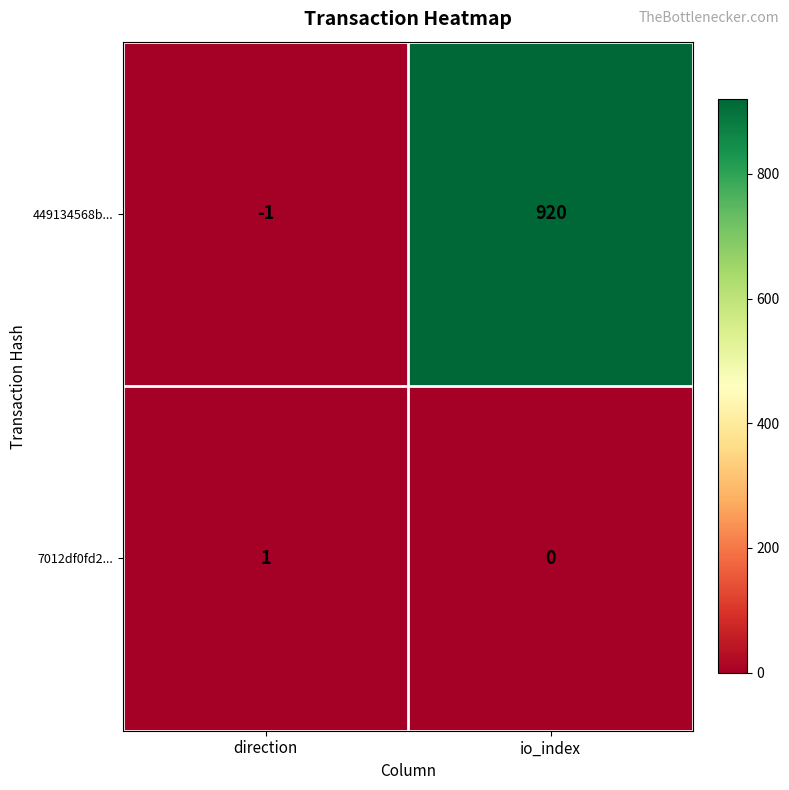

Where is 449134568b... nearest to the value 459?

direction